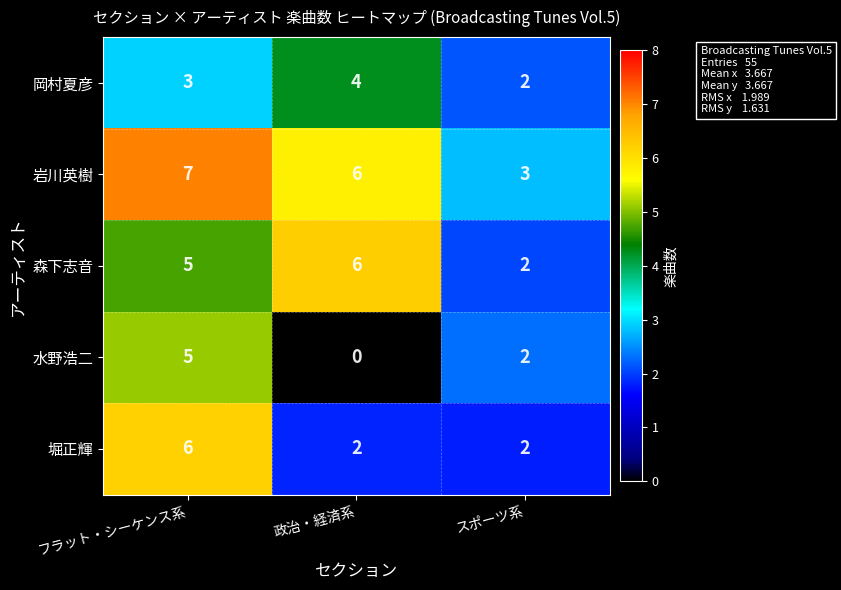

How many data points in 堀正輝 are above 2?

1